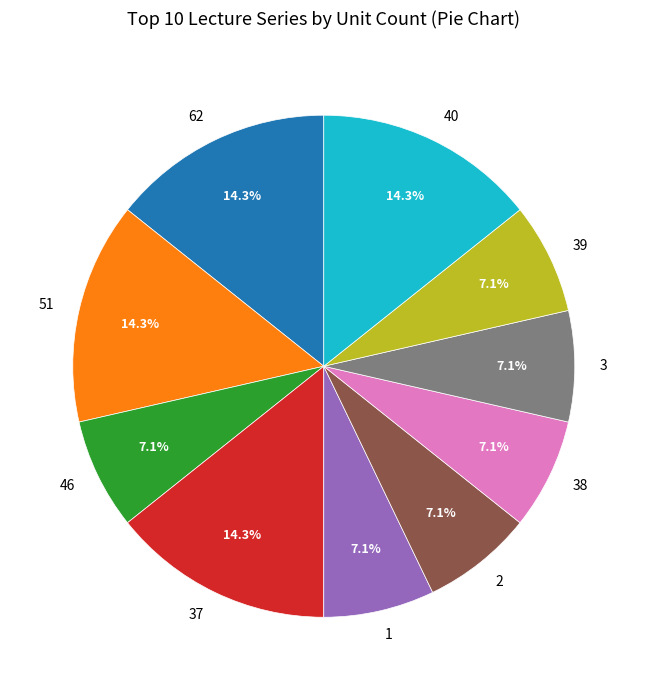

Is there any slice that represents more than half of the pie?

No